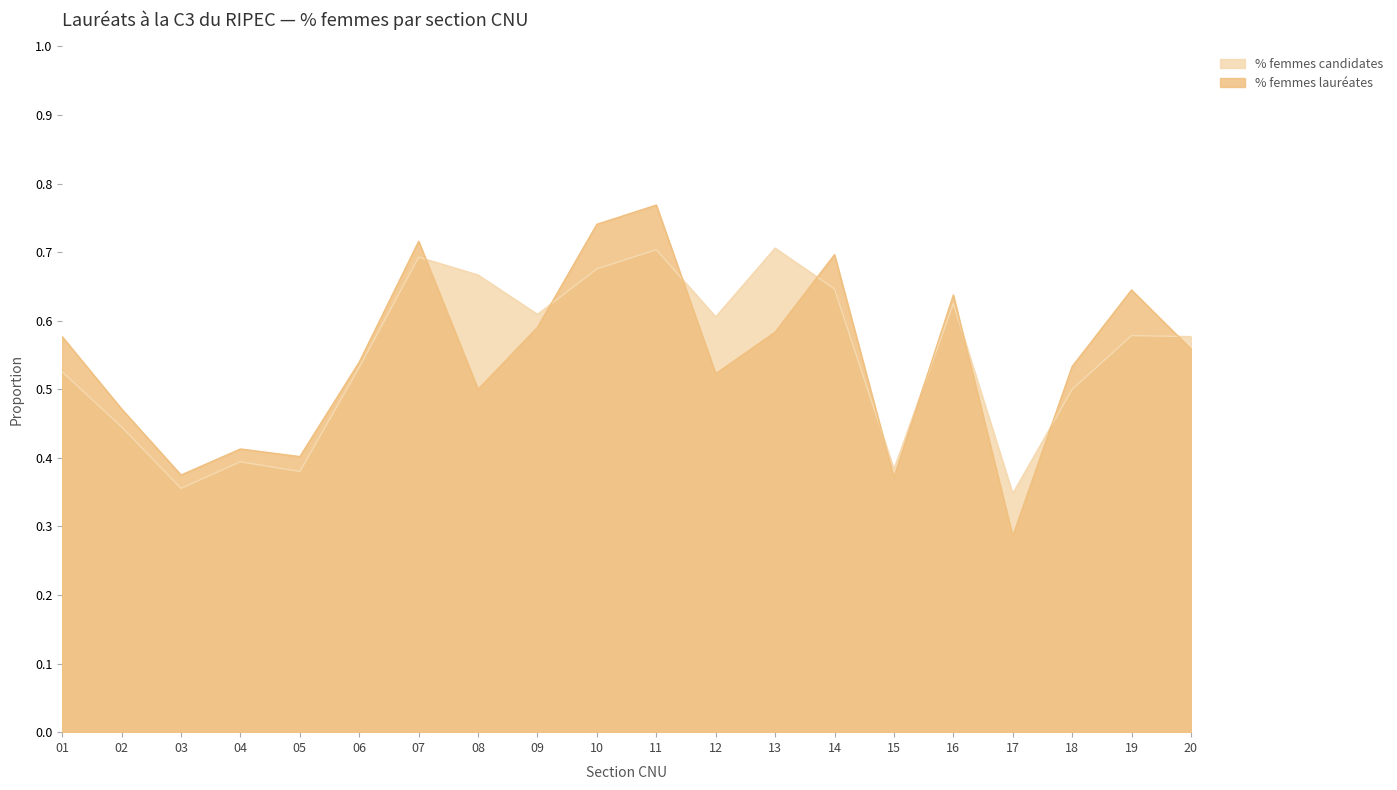

What is the maximum value shown in the chart?

0.8